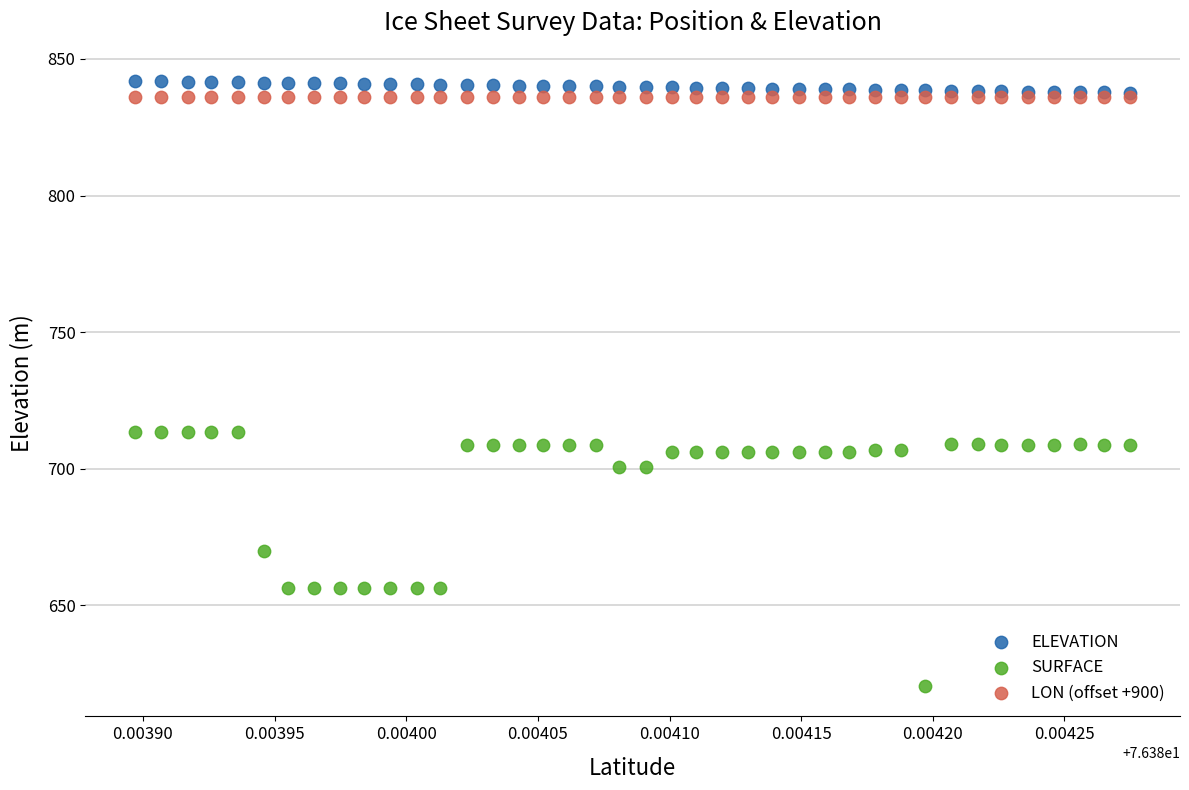

In the SURFACE series, what Y value is closest to 666?

669.7